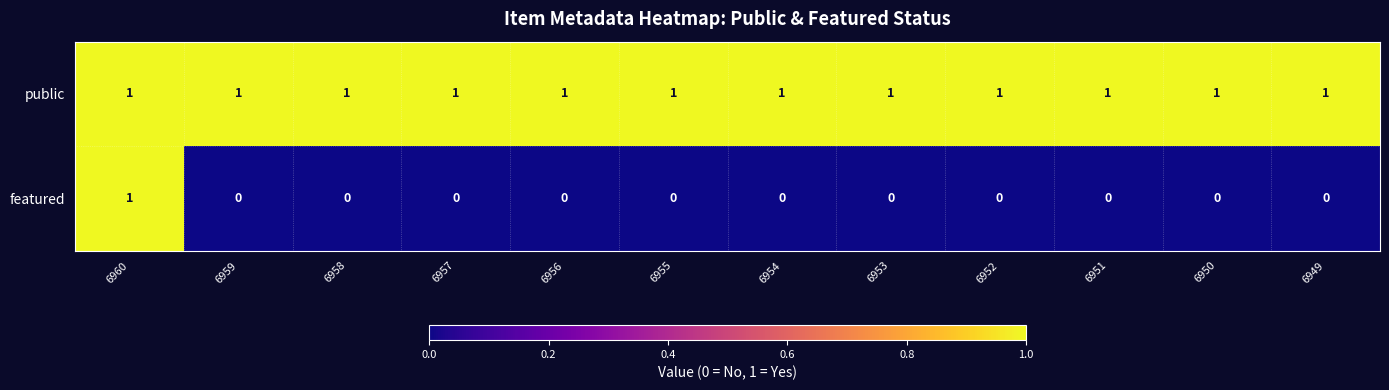

Reading left to right, what are all the values shown in this chart?

public: 6960=1	6959=1	6958=1	6957=1	6956=1	6955=1	6954=1	6953=1	6952=1	6951=1	6950=1	6949=1
featured: 6960=1	6959=0	6958=0	6957=0	6956=0	6955=0	6954=0	6953=0	6952=0	6951=0	6950=0	6949=0